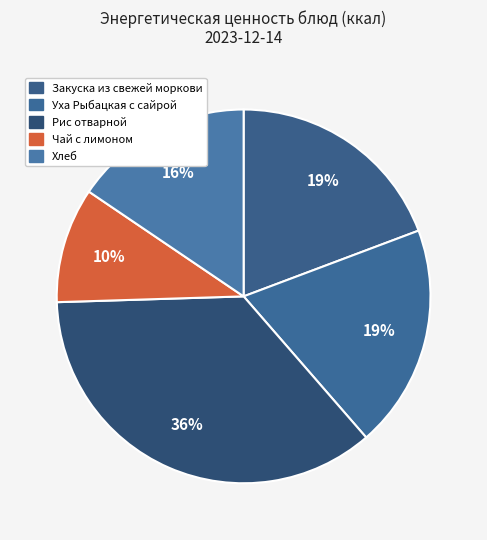

Rank the categories by value from lowest to highest.

Чай с лимоном, Хлеб, Закуска из свежей моркови, Уха Рыбацкая с сайрой, Рис отварной